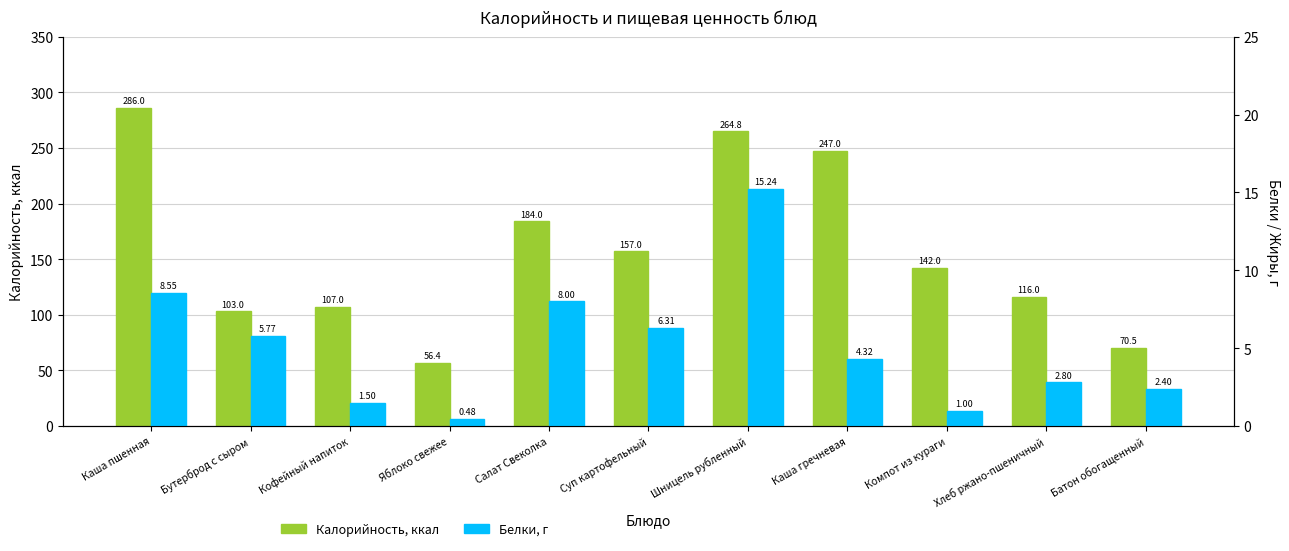

At which label is Калорийность, ккал closest to 171?

Салат Свеколка